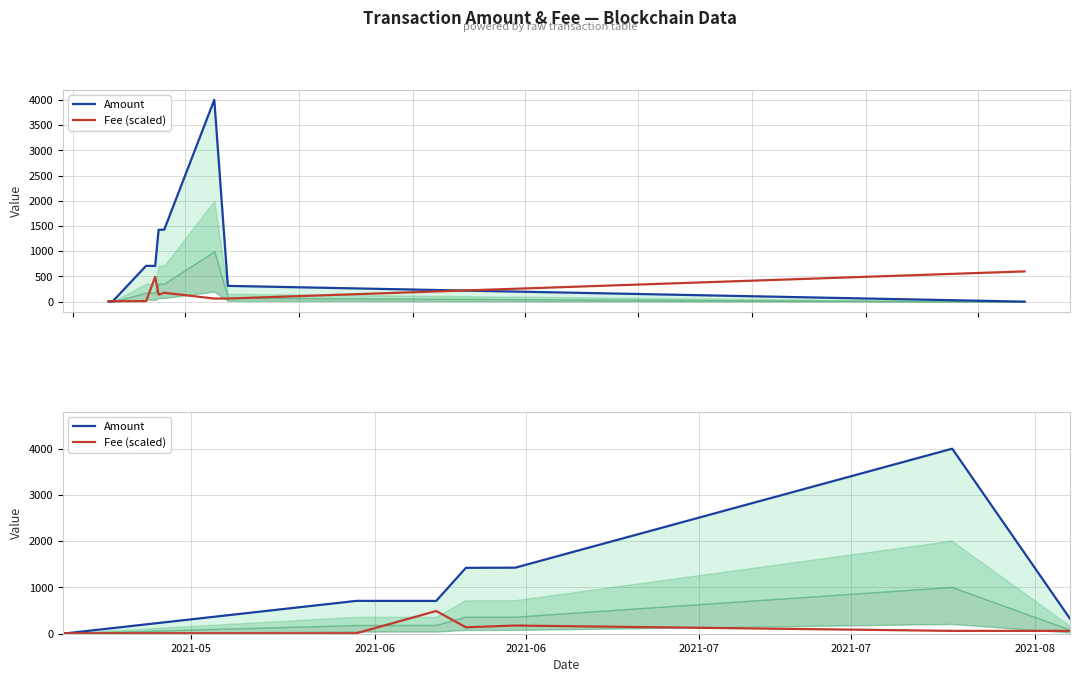

How many interior local valleys does the Fee (scaled) series have?

1